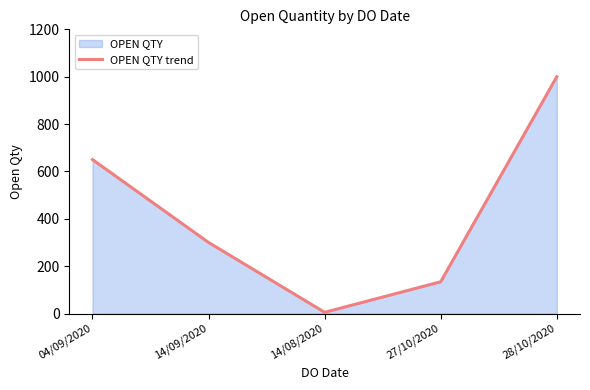

How many categories are shown in the chart?

5